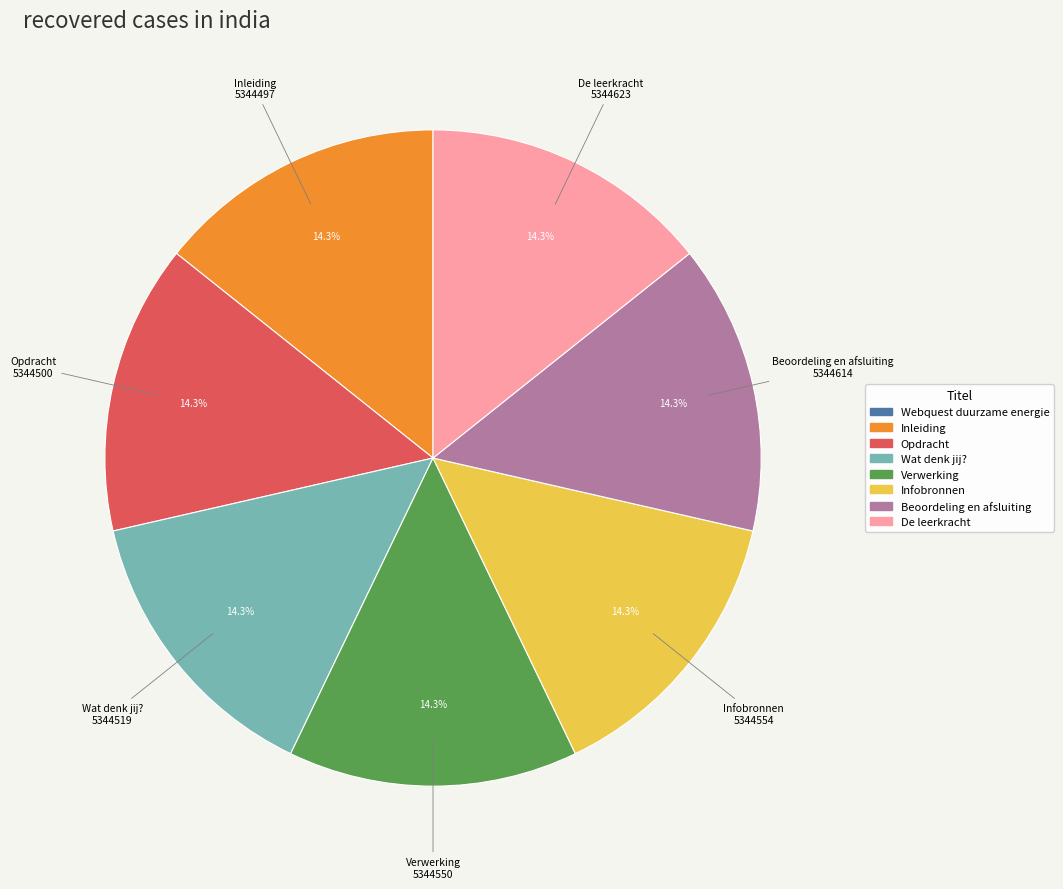

Does Opdracht account for over 50% of the chart?

No